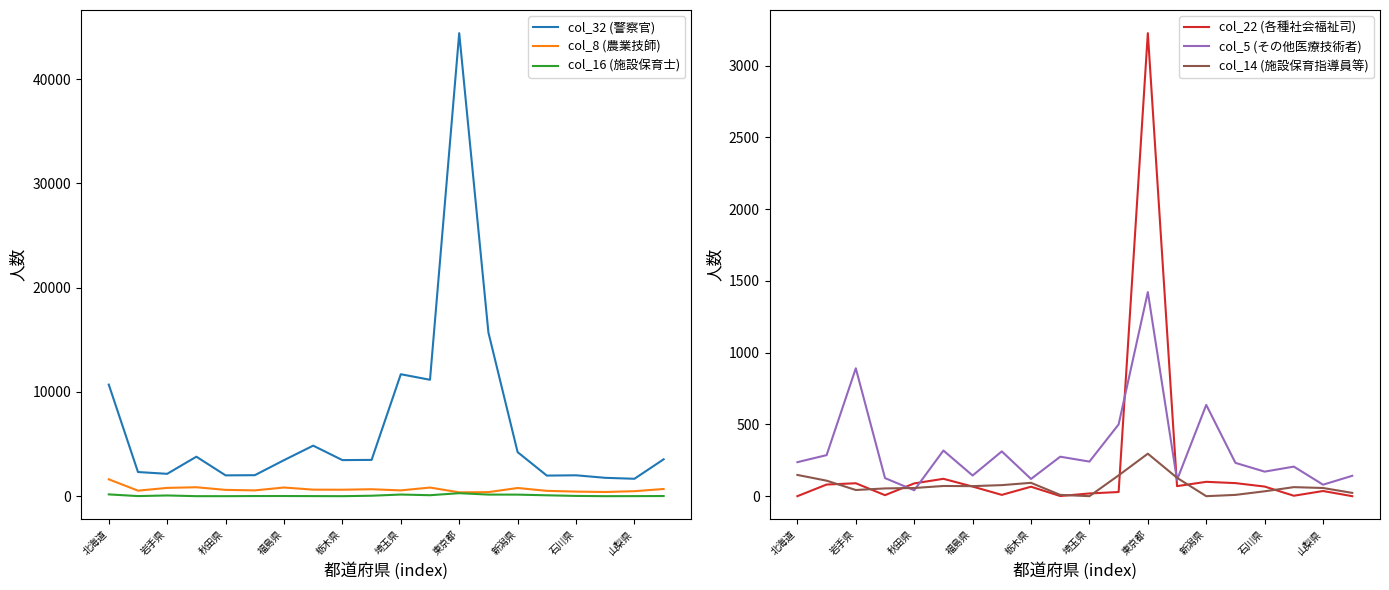

Where does the col_16 (施設保育士) series first go above 25?

北海道